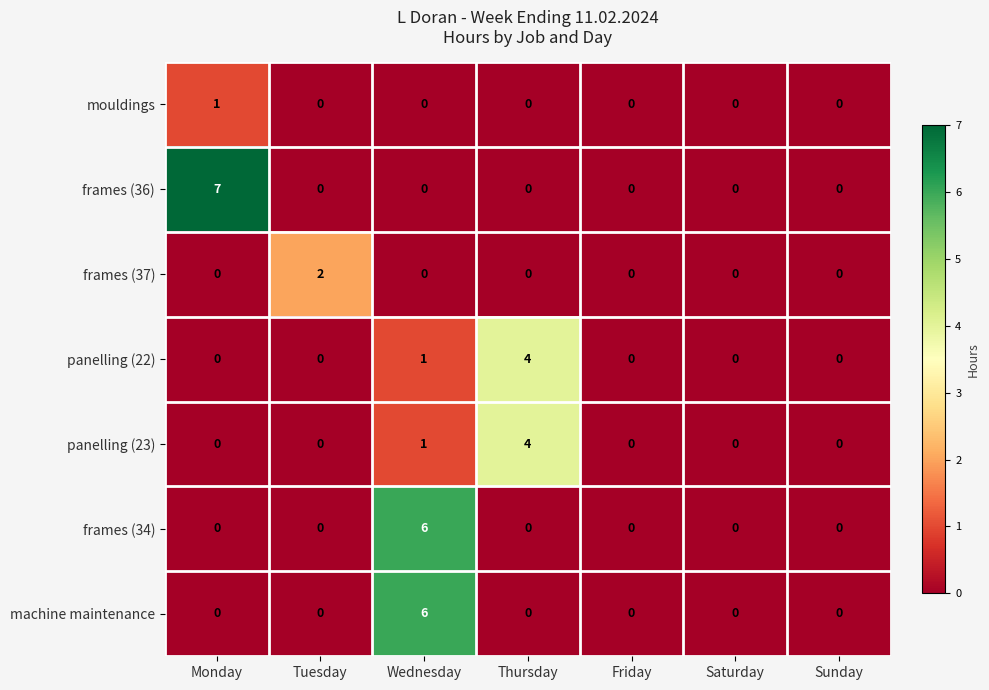

True or false: panelling (22) has a value of 1 at Thursday.

False